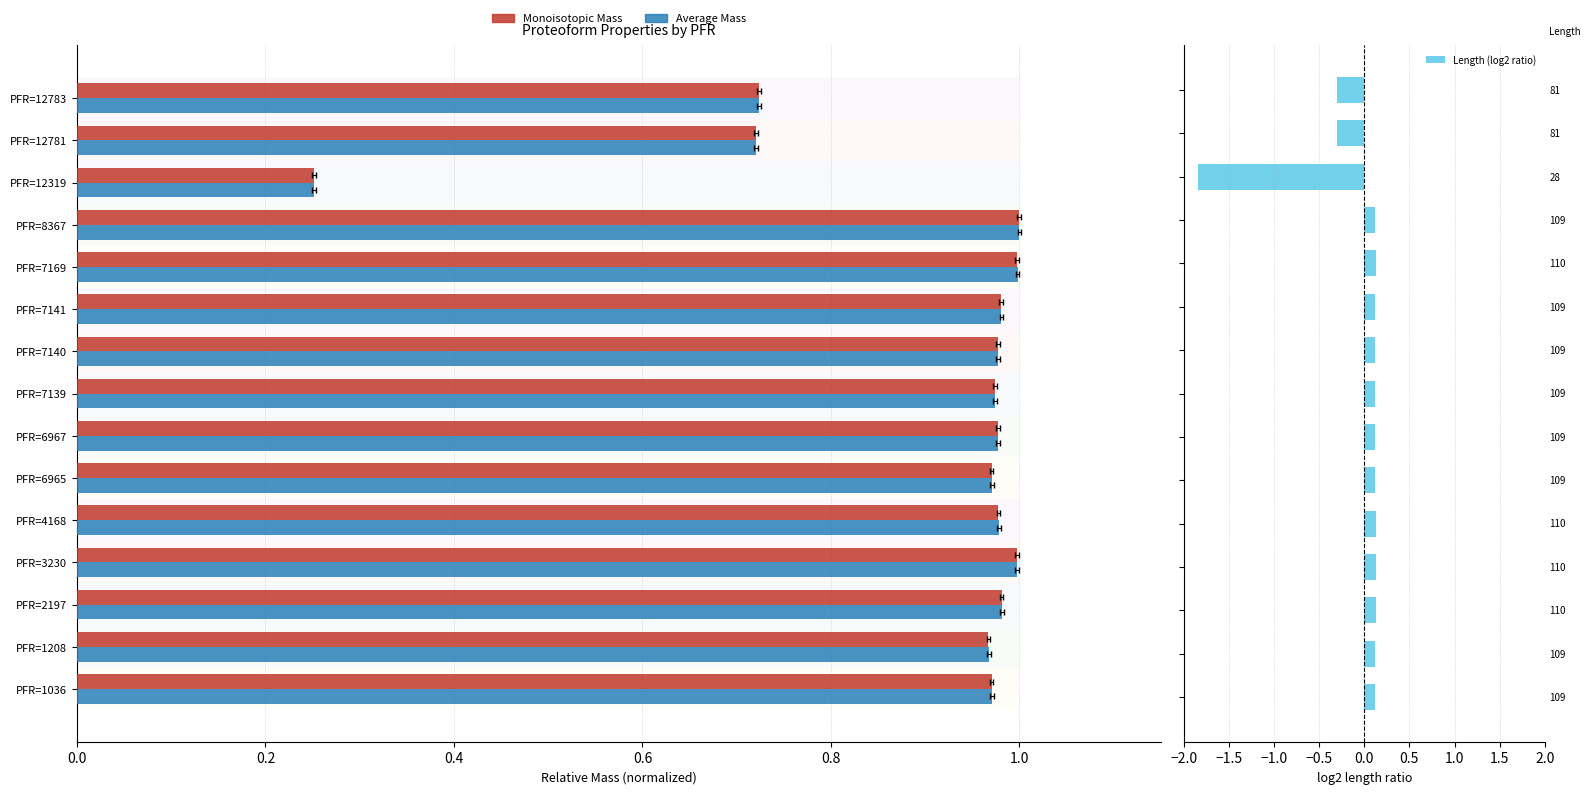

Is the value of Length (log2 ratio) at 0.4 greater than the value of Monoisotopic Mass at 1.2?

No